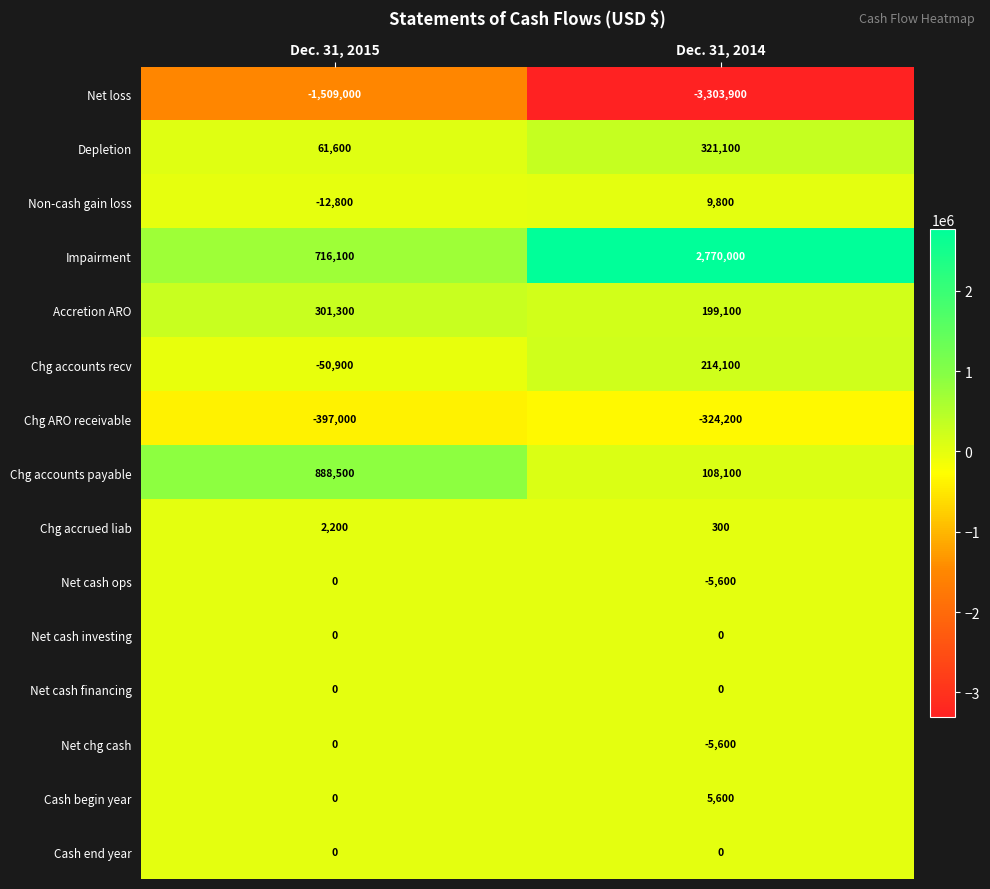

Which series has the largest range (max minus min)?

Impairment